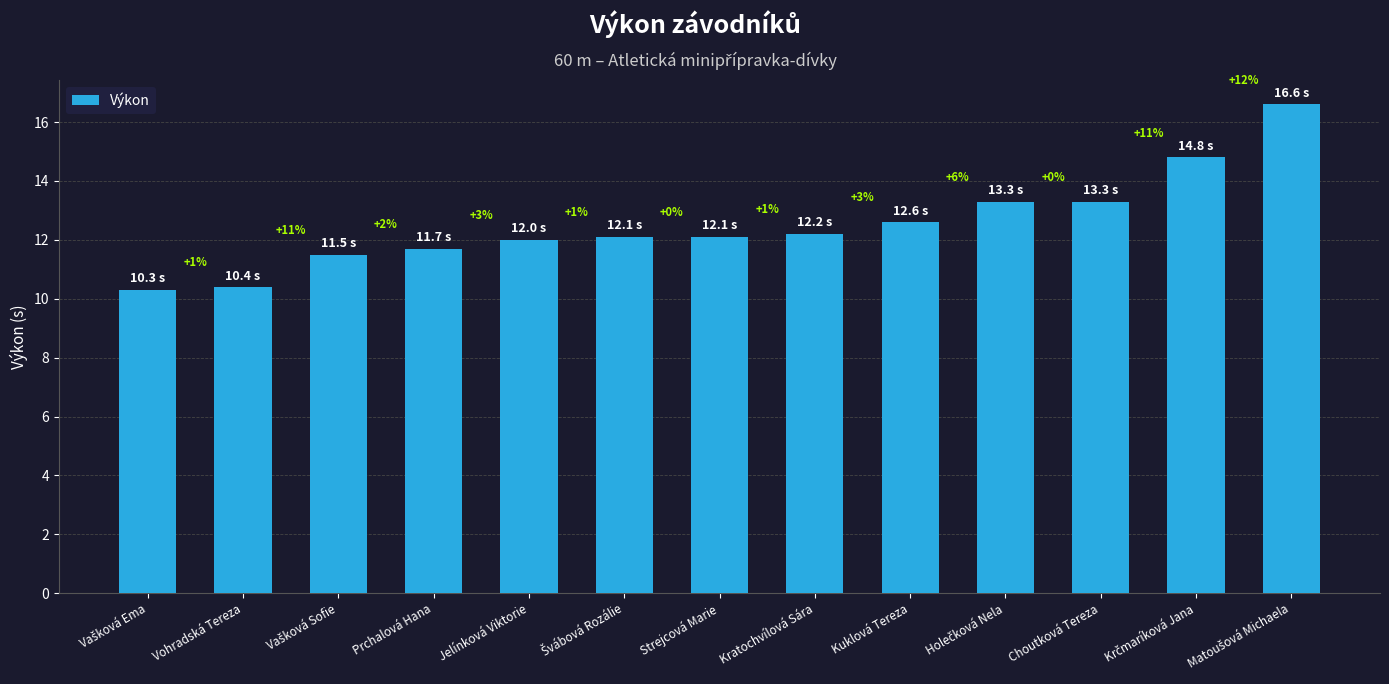

Are the bars horizontal?

No